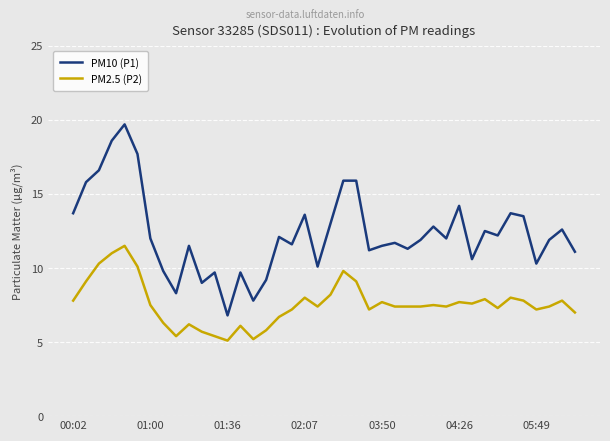

Rank the series by their maximum value, from lowest to highest.

PM2.5 (P2), PM10 (P1)